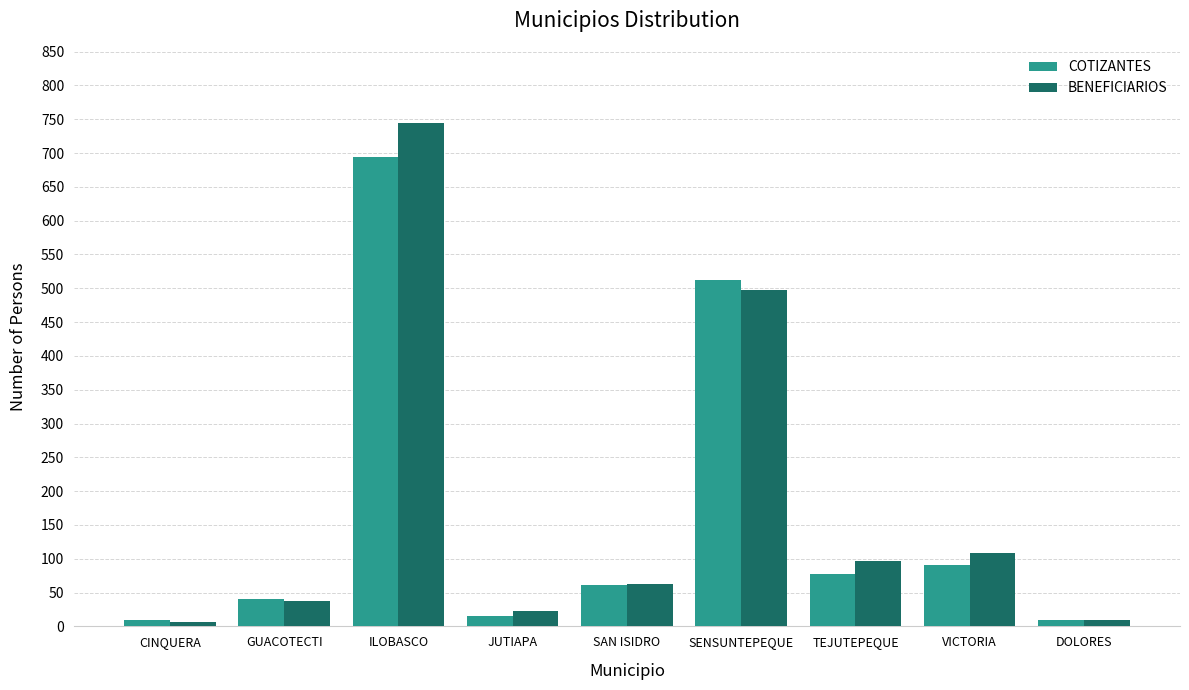

What are all the series names shown in the legend?

COTIZANTES, BENEFICIARIOS